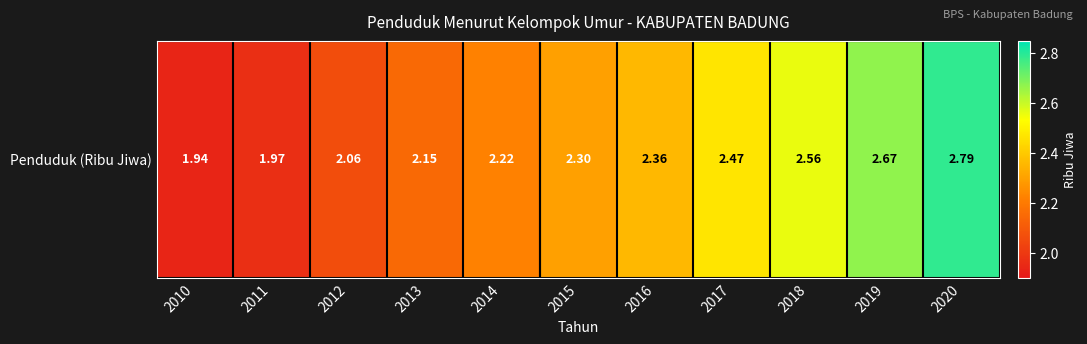

What is the difference between the values at 2020 and 2011?

0.8